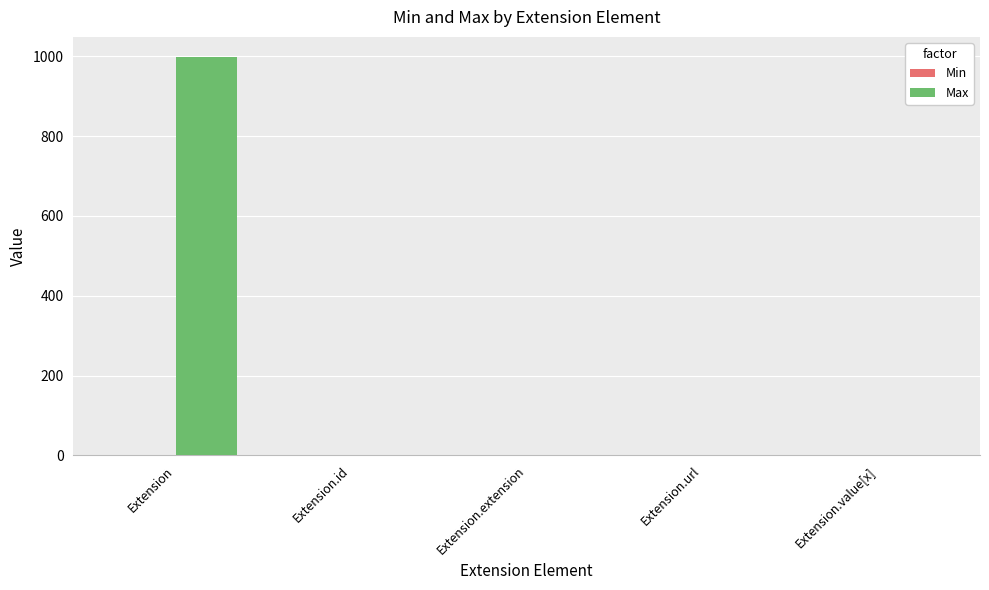

At which category does the chart reach its peak across all series?

Extension